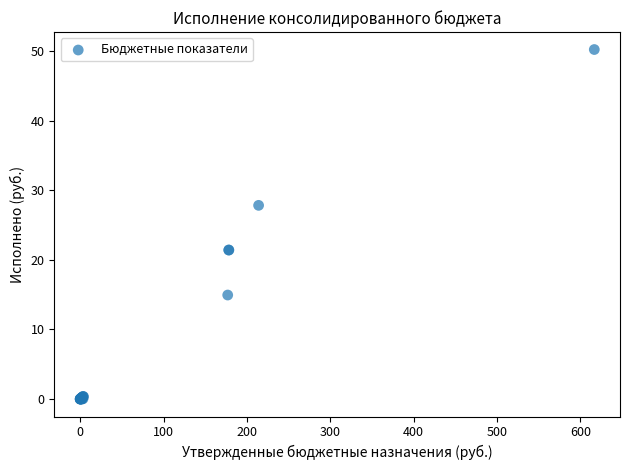

What Y value in the scatter plot is closest to 25?

27.9